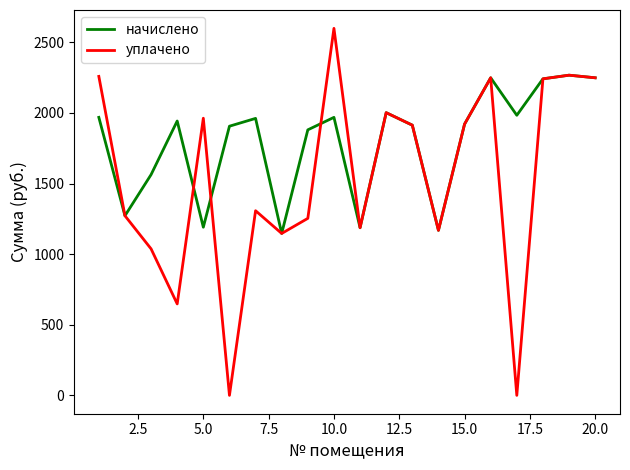

What is the highest value of the начислено series?

2267.5